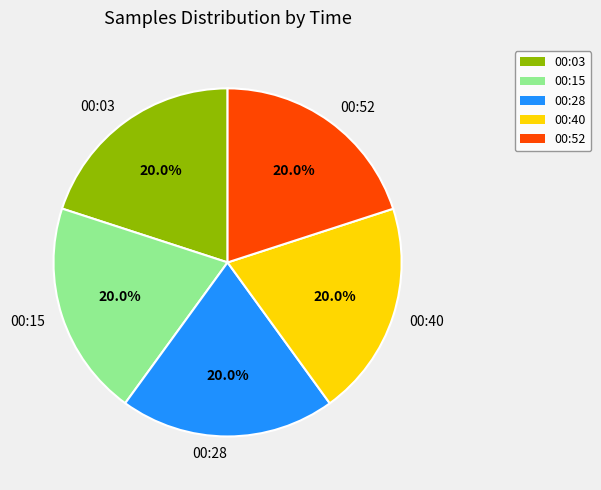

What is the ratio of the value at 00:40 to the value at 00:03?

1.0